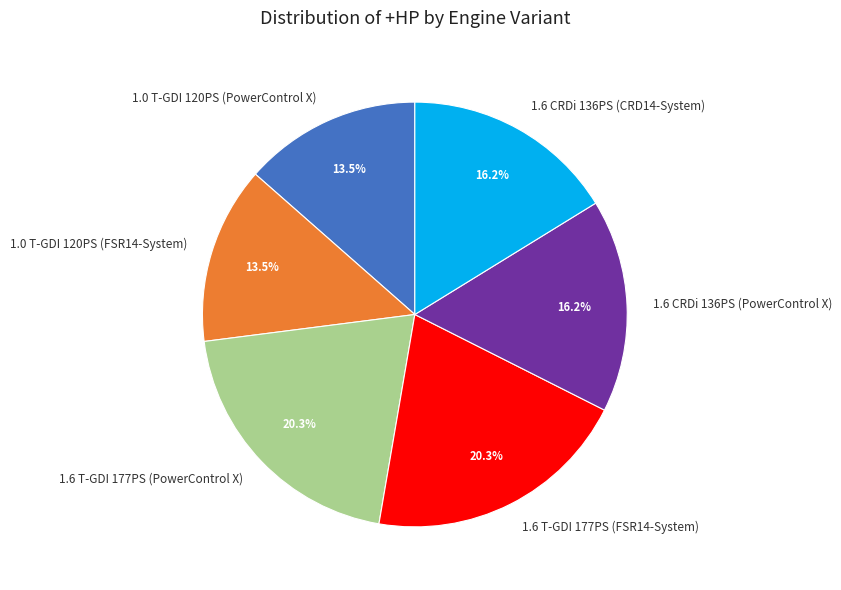

Is the sum of 1.6 T-GDI 177PS (FSR14-System) and 1.0 T-GDI 120PS (PowerControl X) greater than half?

No